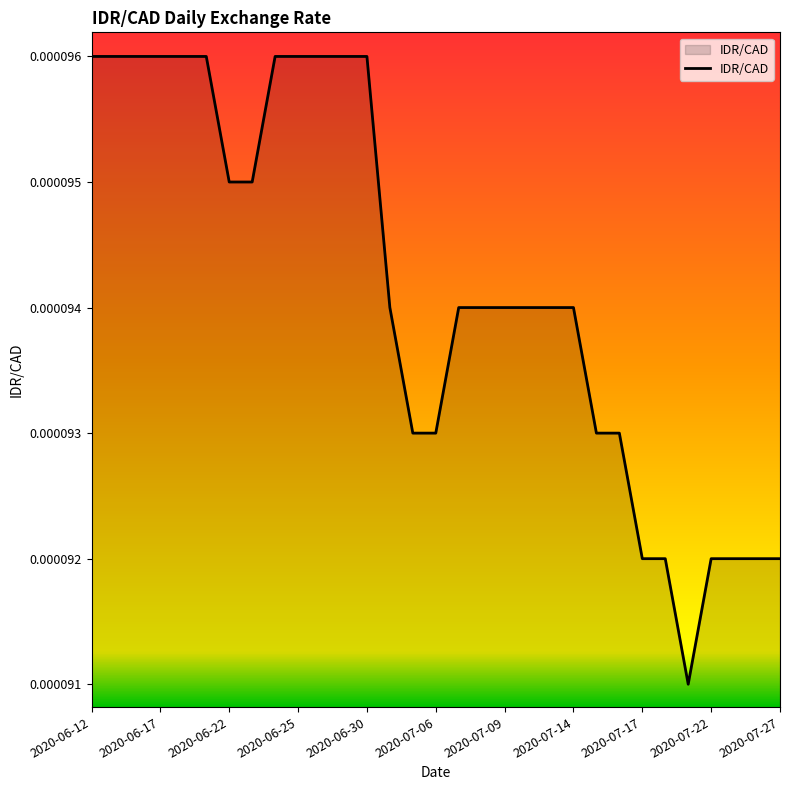

Is this an area chart (filled region under the line)?

Yes